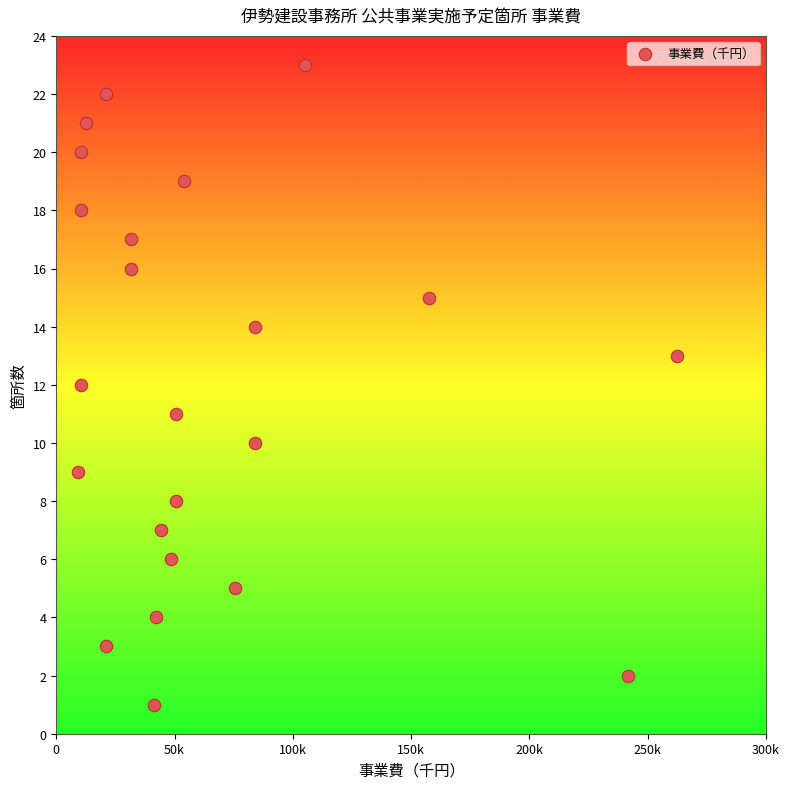

What is the range of X values (max minus min)?

253470